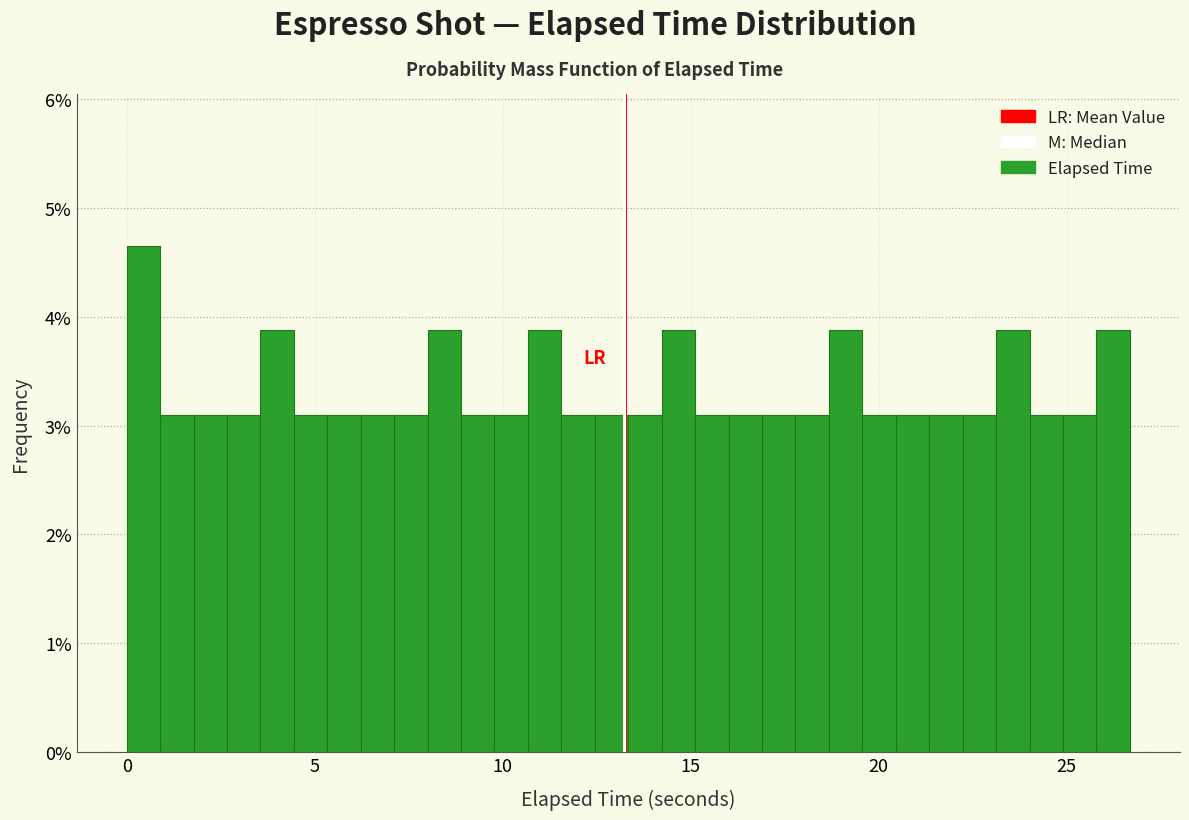

Read against the x-axis, roughly where is the centre of the tallest bar?

0.5